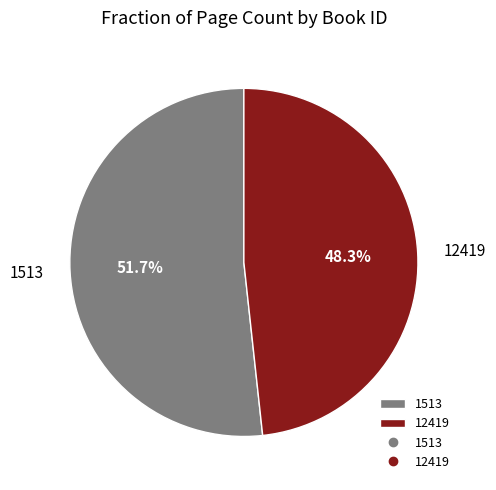

Combined, do 1513 and 12419 account for over 50%?

Yes